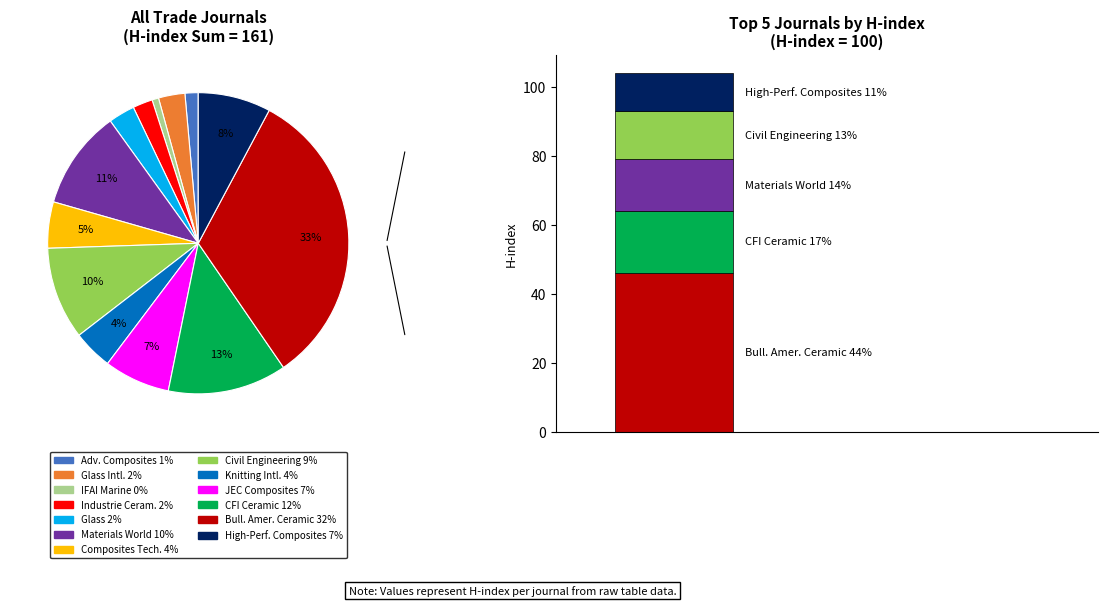

What is the change in value from Industrie Ceramique to Glass?

+1